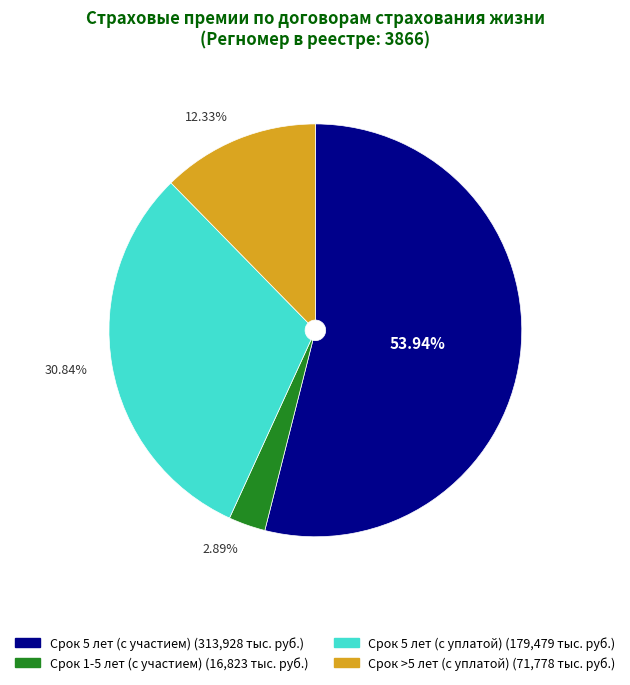

Is there any slice that represents more than half of the pie?

Yes